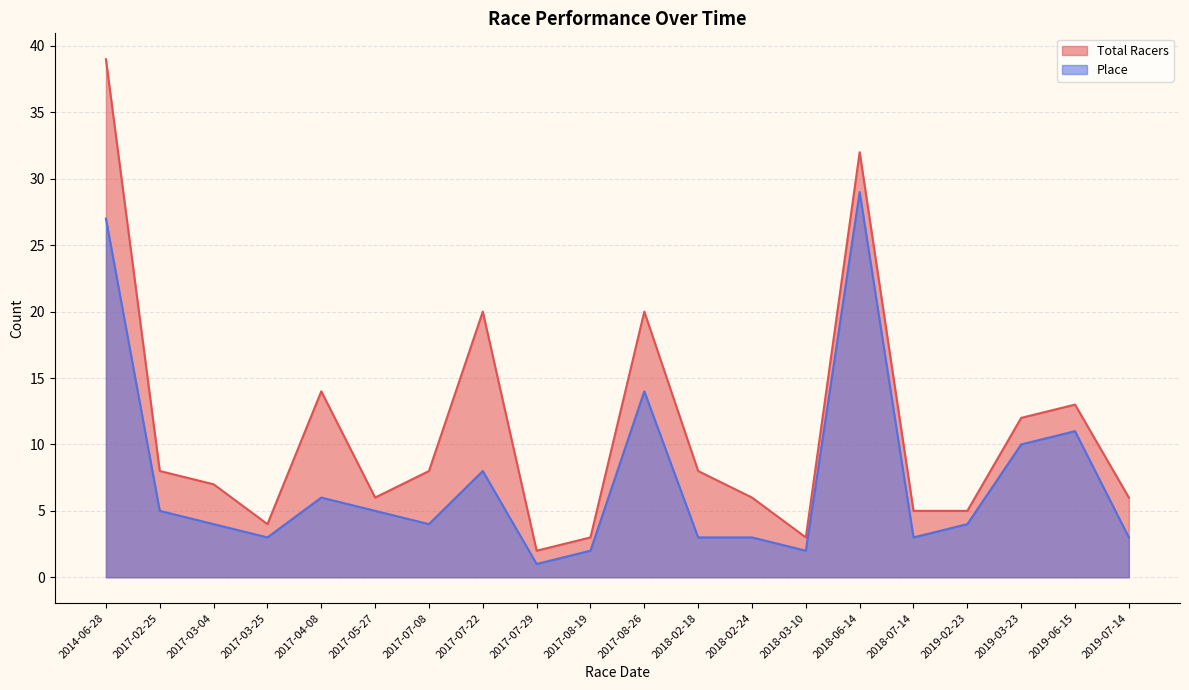

True or false: Place has a value of 4 at 2019-06-15.

False